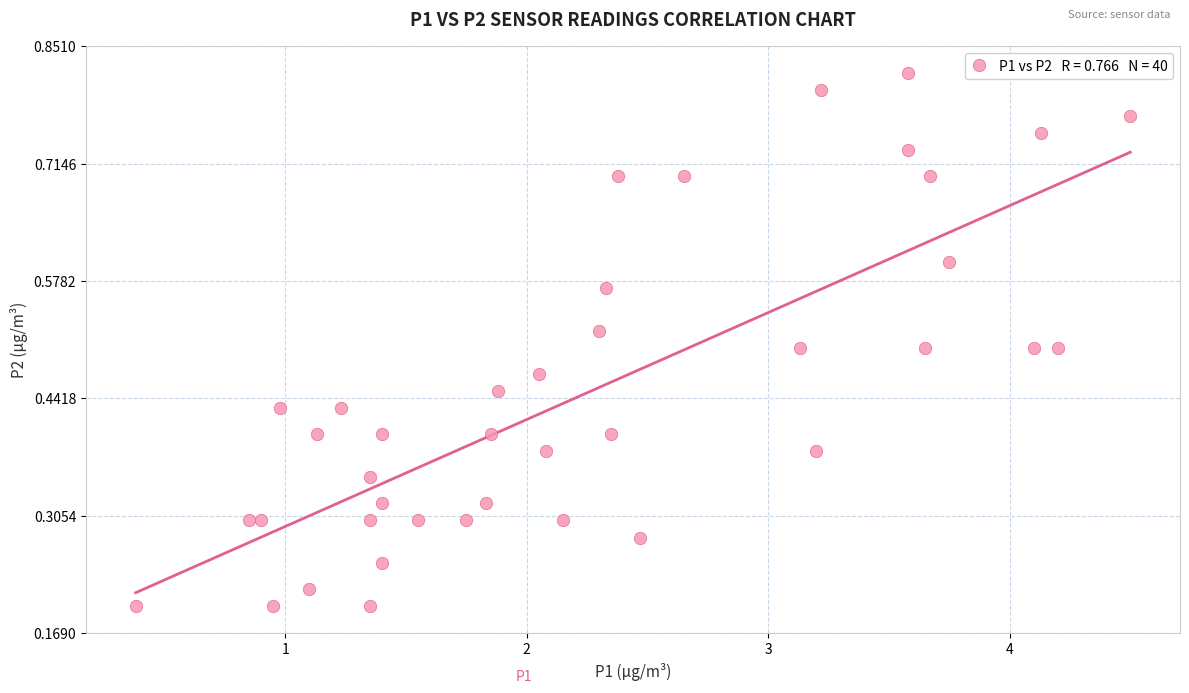

How many data points are displayed?

40